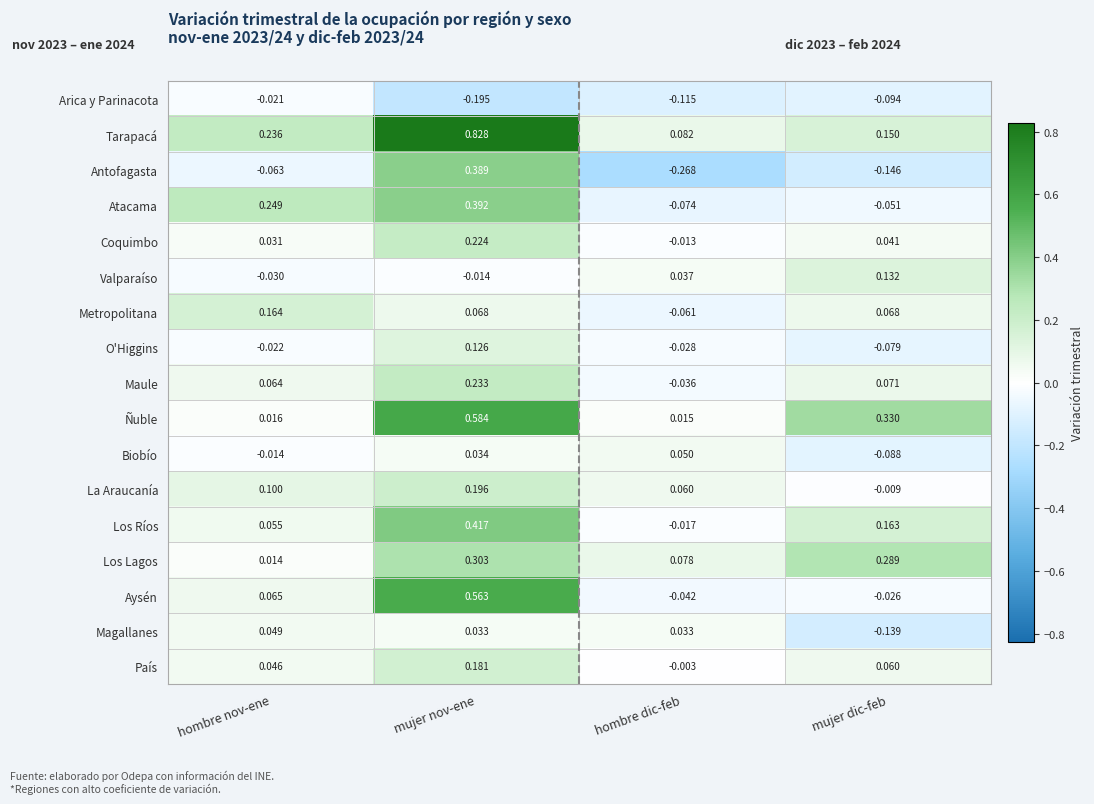

Between mujer nov-ene and mujer dic-feb, which series saw the biggest shift?

Tarapacá